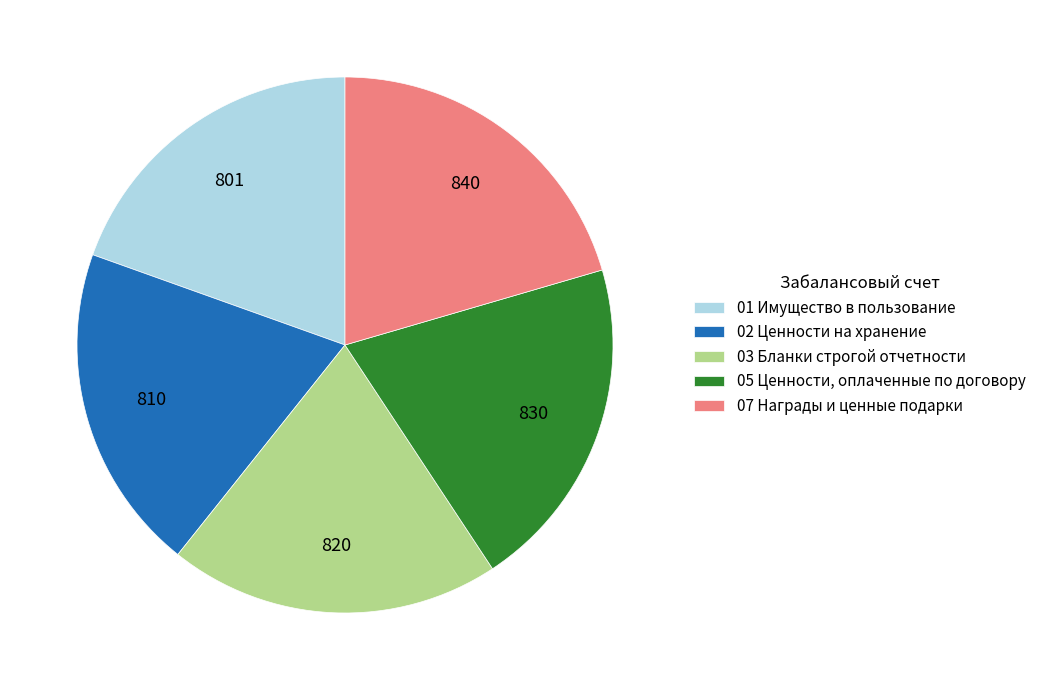

Combined, do 02 Ценности на хранение and 05 Ценности, оплаченные по договору account for over 50%?

No